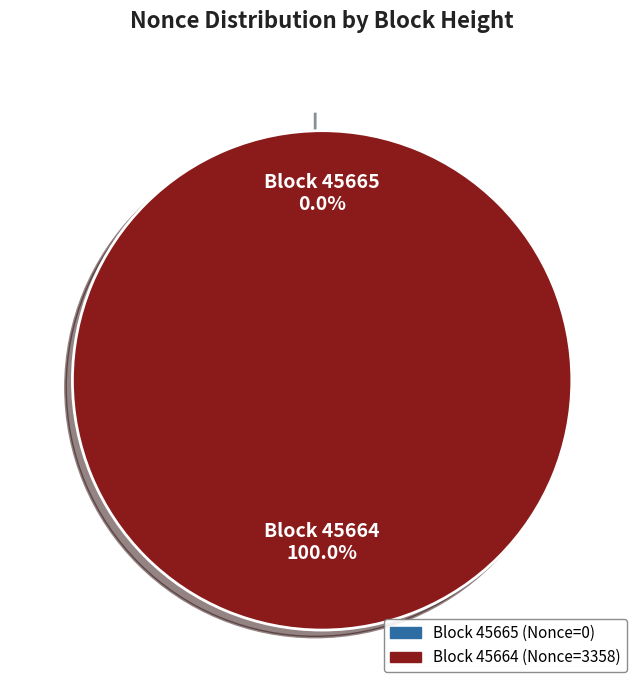

What is the total percentage of 45664 and 45665?

100.0%